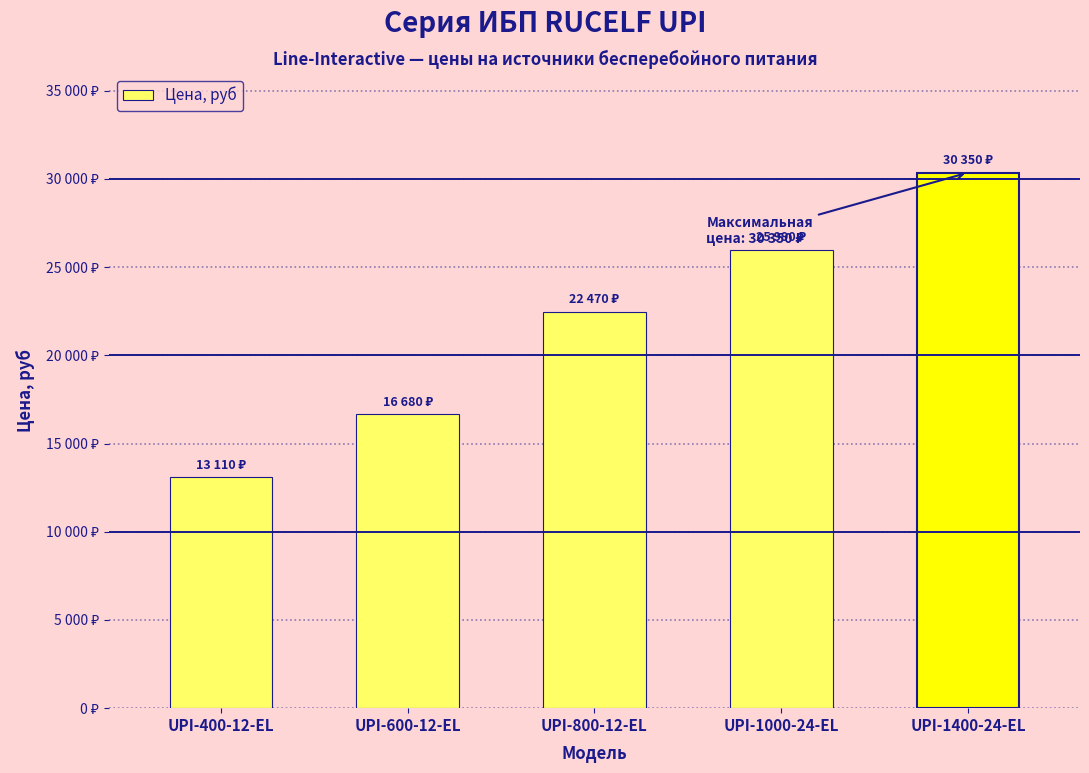

What is the difference between the maximum and minimum values?

17240